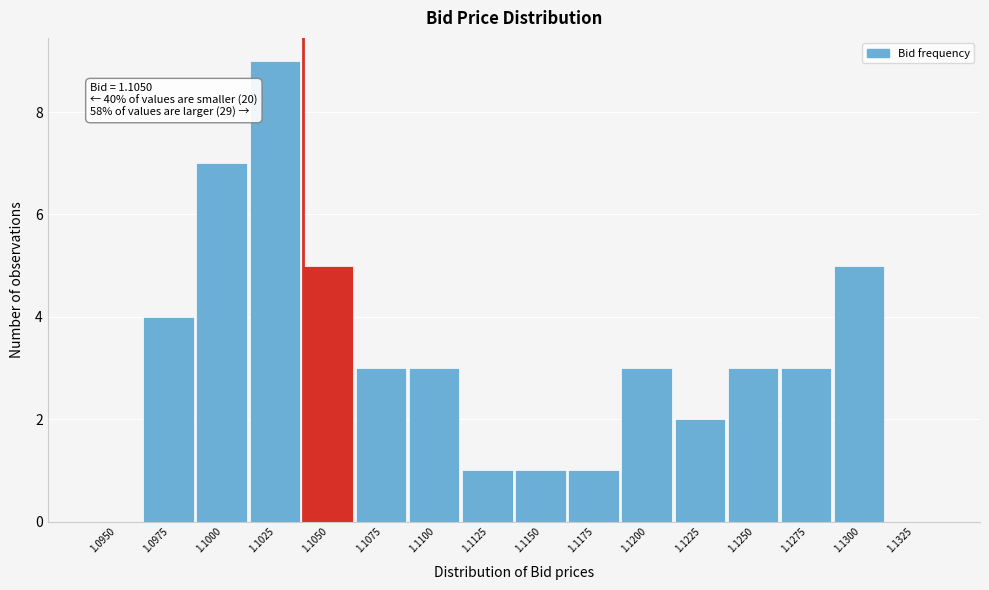

Reading right to left, what are all the values shown in this chart?

1.1325=0	1.1300=5	1.1275=3	1.1250=3	1.1225=2	1.1200=3	1.1175=1	1.1150=1	1.1125=1	1.1100=3	1.1075=3	1.1050=5	1.1025=9	1.1000=7	1.0975=4	1.0950=0